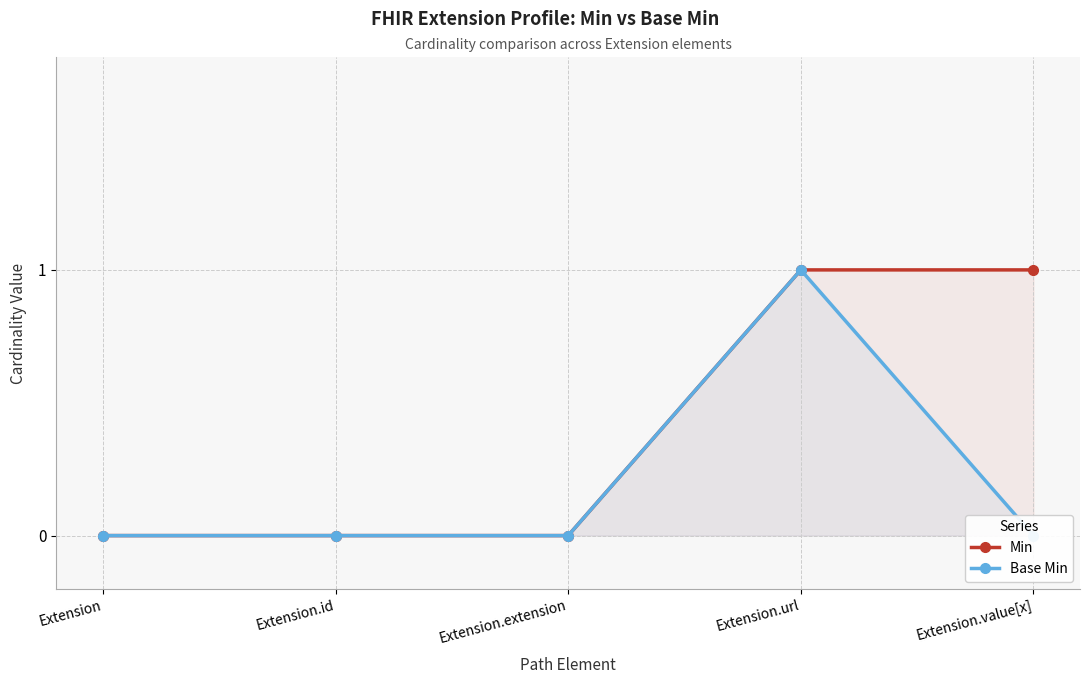

Reading left to right, list all the values displayed in this chart.

Min: 0	0	0	1	1
Base Min: 0	0	0	1	0